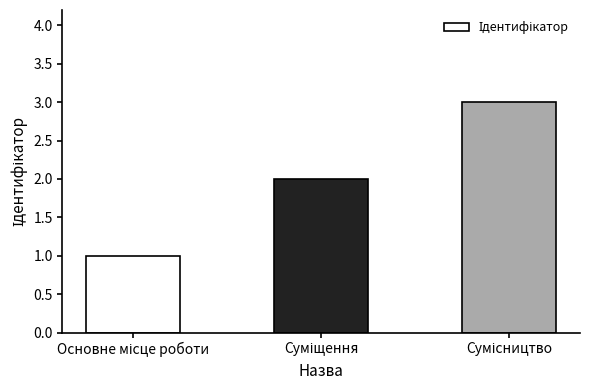

What is the greatest value displayed?

3